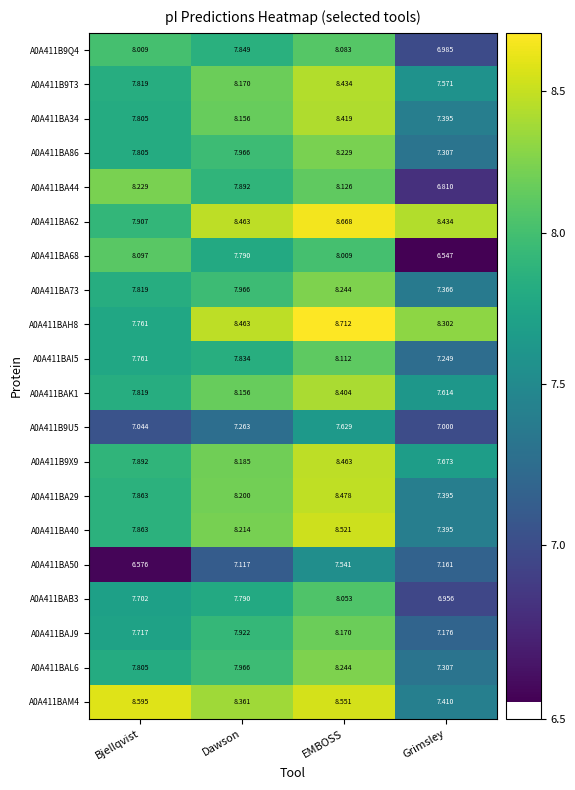

Is the value of A0A411BAI5 at Dawson greater than the value of A0A411B9T3 at Grimsley?

Yes